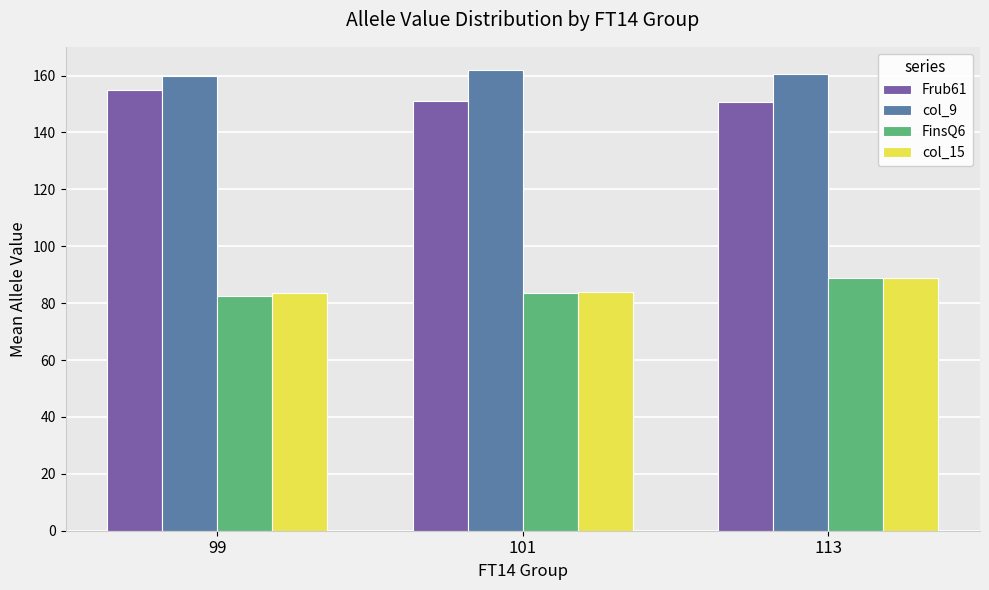

What is the smallest value displayed?

82.5